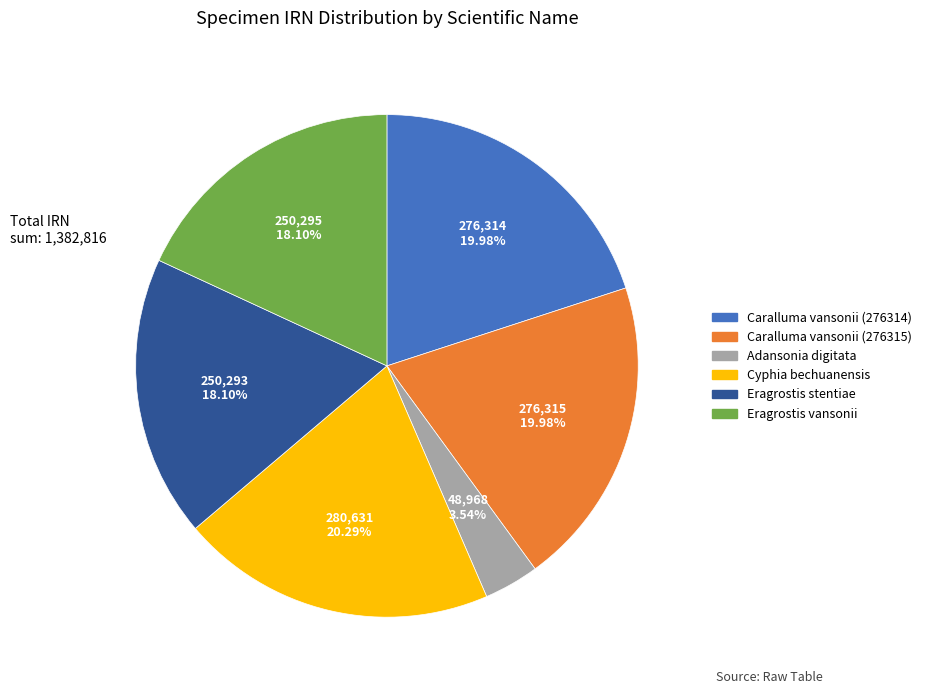

Which slice is the smallest?

Adansonia digitata